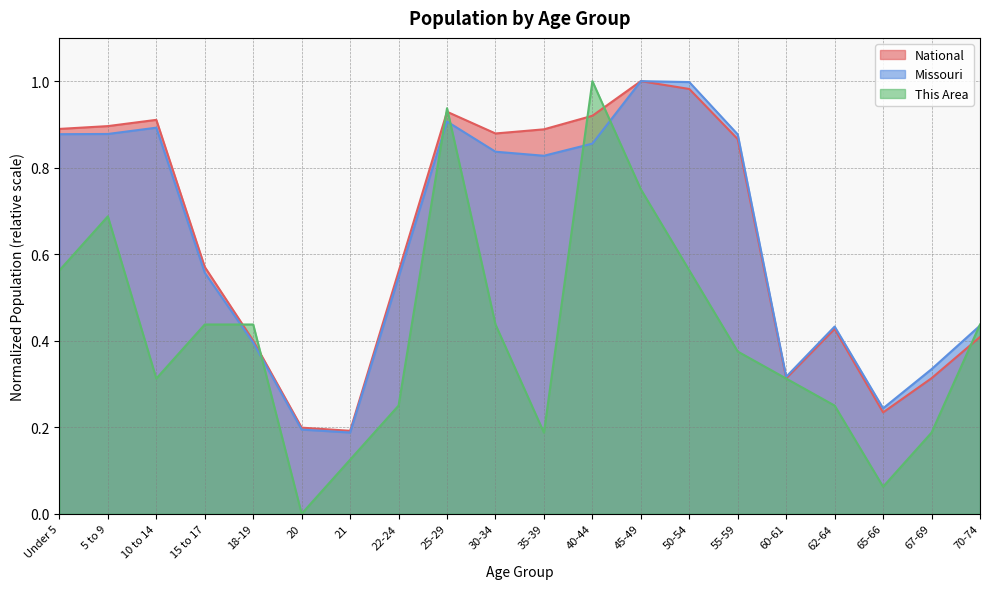

Reading left to right, what are all the values shown in this chart?

This Area: 0.6	0.7	0.3	0.4	0.4	0.0	0.1	0.2	0.9	0.4	0.2	1.0	0.8	0.6	0.4	0.3	0.2	0.1	0.2	0.4
Missouri: 0.9	0.9	0.9	0.6	0.4	0.2	0.2	0.5	0.9	0.8	0.8	0.9	1.0	1.0	0.9	0.3	0.4	0.2	0.3	0.4
National: 0.9	0.9	0.9	0.6	0.4	0.2	0.2	0.6	0.9	0.9	0.9	0.9	1.0	1.0	0.9	0.3	0.4	0.2	0.3	0.4